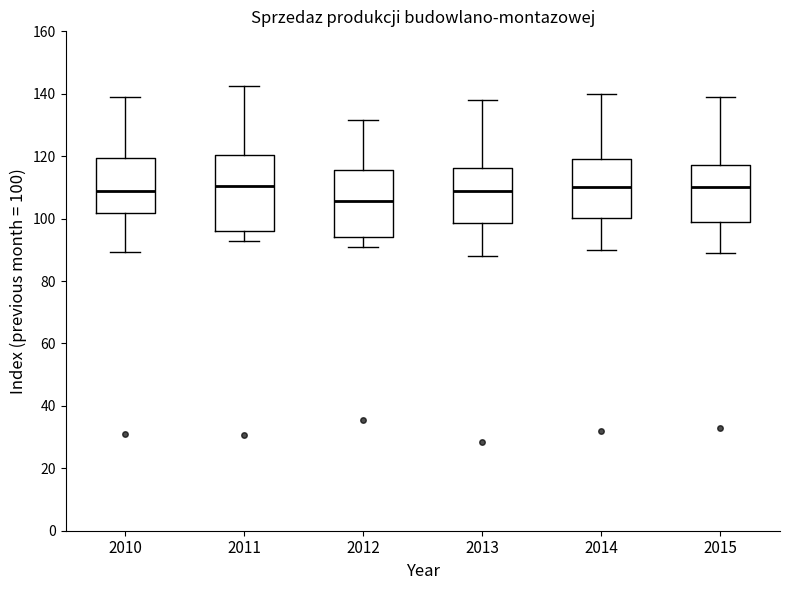

Which box's median line is the lowest?

2012